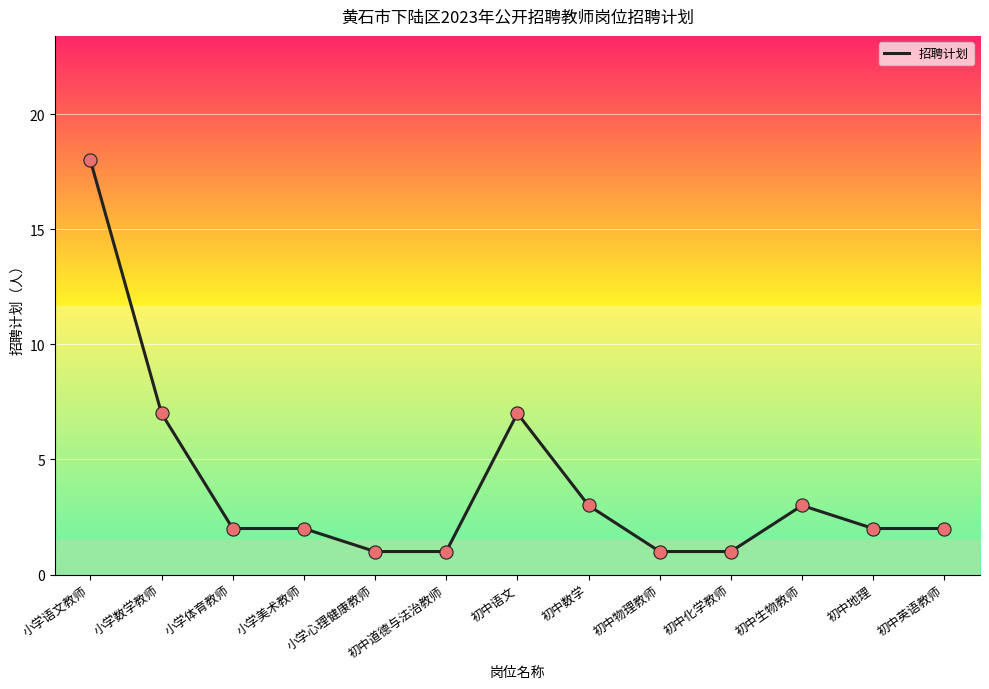

What is the ratio of the value at 初中物理教师 to the value at 小学数学教师?

0.1